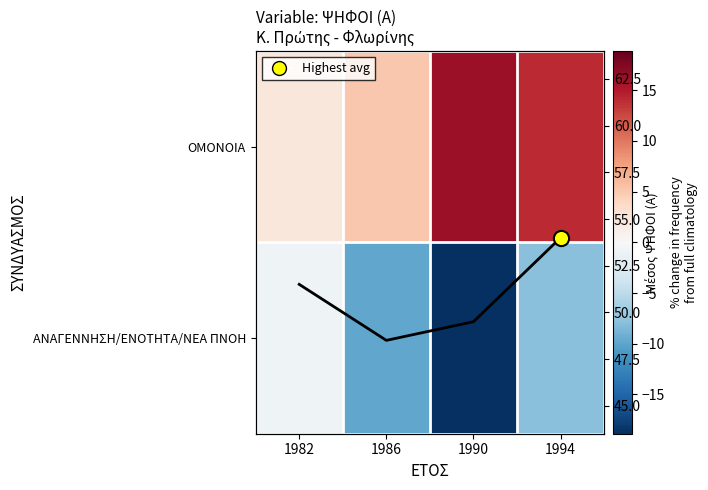

How many distinct data groups are displayed?

3